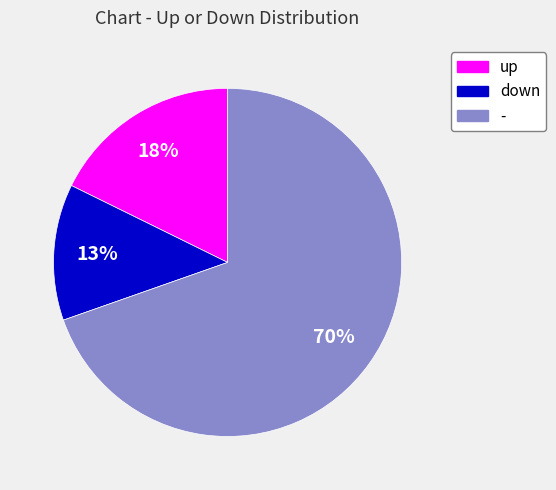

To the nearest percent, what is the average slice percentage?

33%